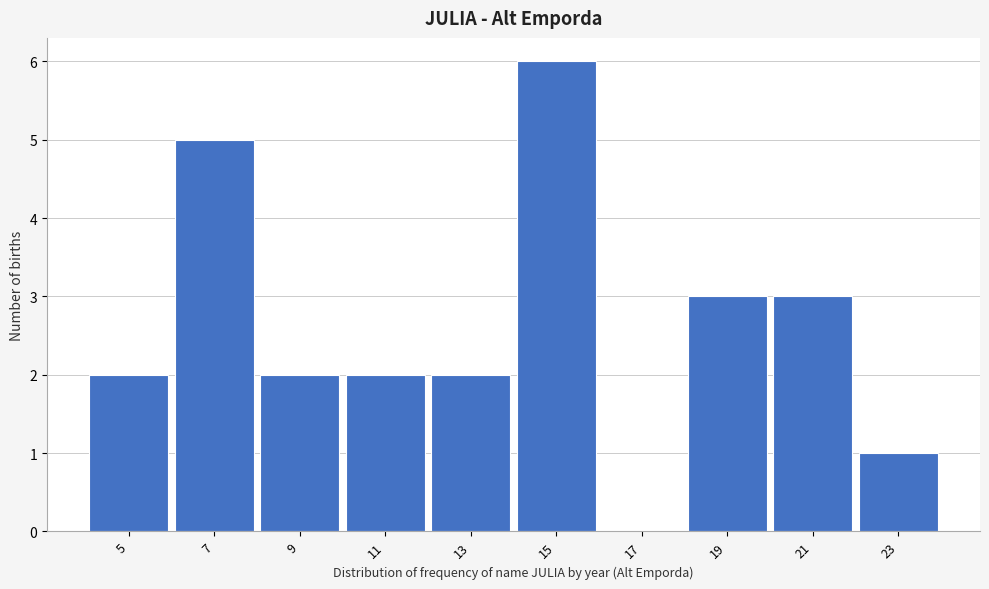

Reading left to right, list all the values displayed in this chart.

5=2	7=5	9=2	11=2	13=2	15=6	17=0	19=3	21=3	23=1